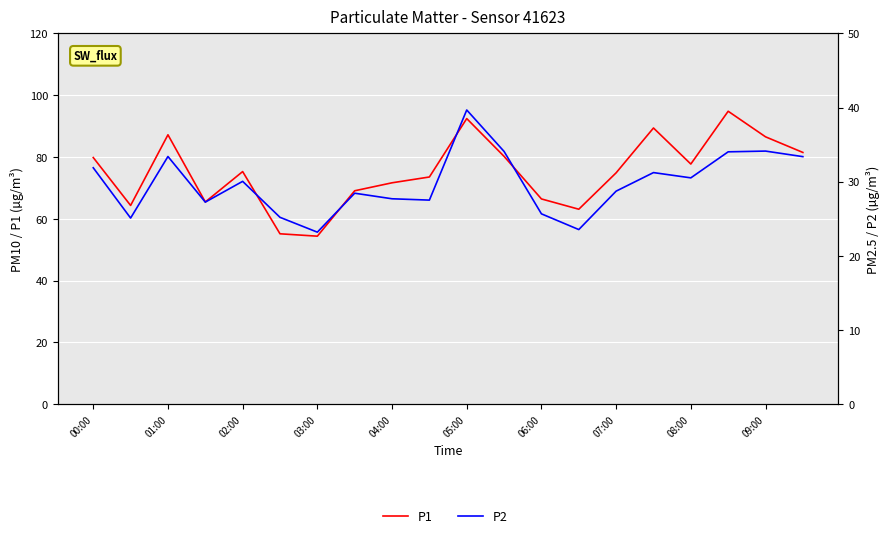

How many lines are shown in the chart?

2